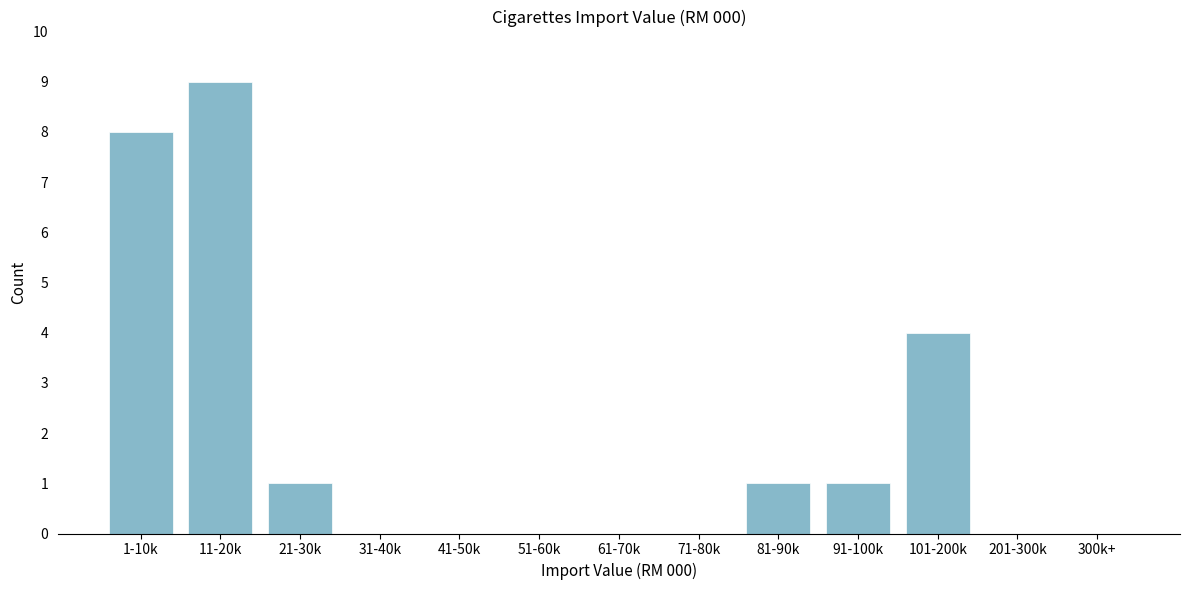

Reading left to right, transcribe all the data shown in this chart.

1-10k=8	11-20k=9	21-30k=1	31-40k=0	41-50k=0	51-60k=0	61-70k=0	71-80k=0	81-90k=1	91-100k=1	101-200k=4	201-300k=0	300k+=0